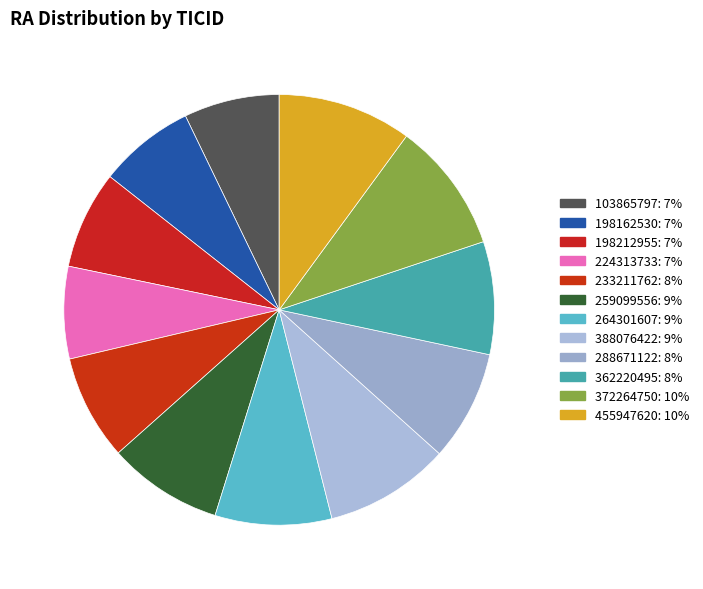

What is the largest slice in the pie chart?

455947620